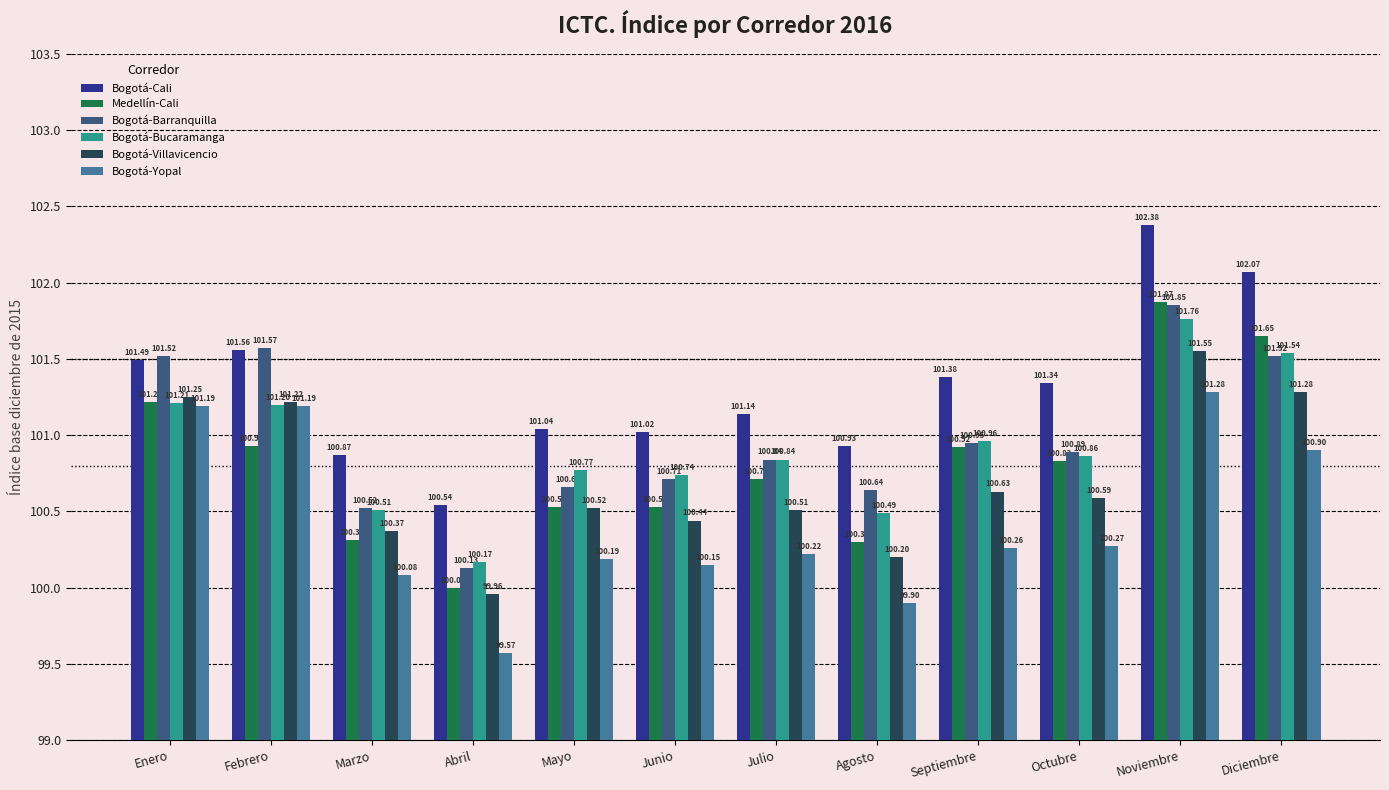

Which series has the largest range (max minus min)?

Medellín-Cali